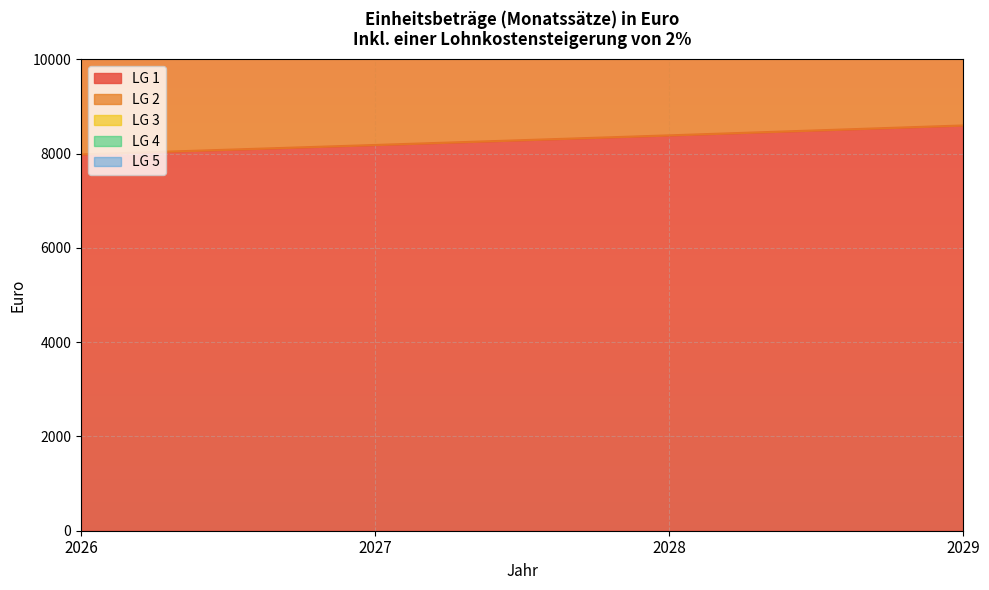

At which category is the sum across all series the highest?

2029